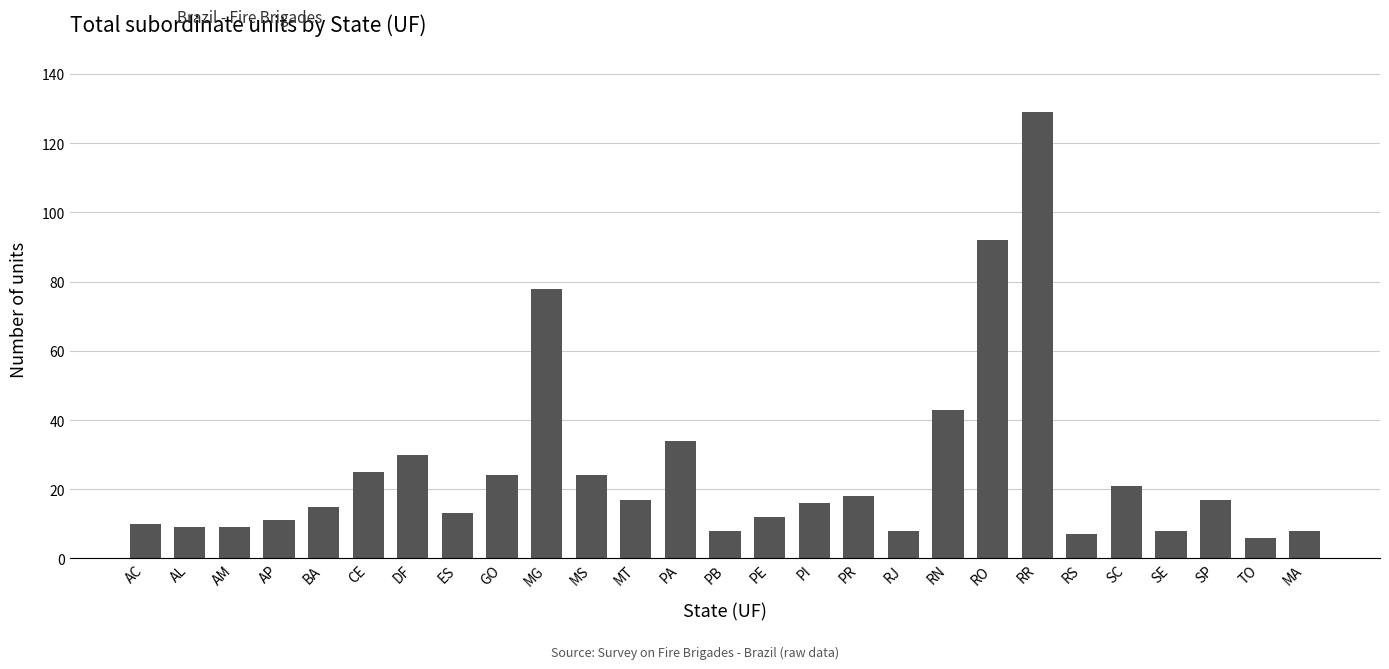

What is the change in value from PA to SE?

-26